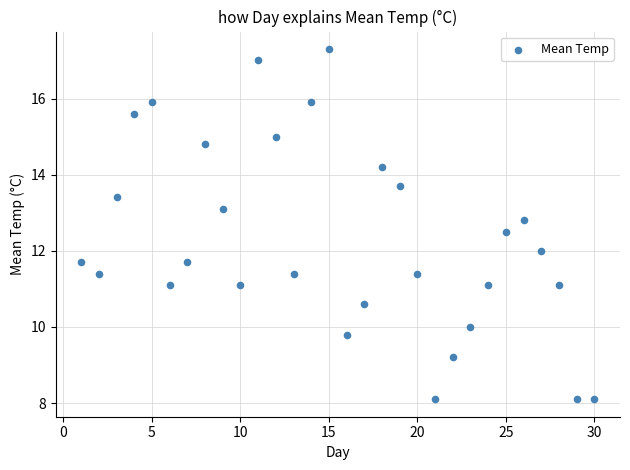

What is the range of Y values (max minus min)?

9.2